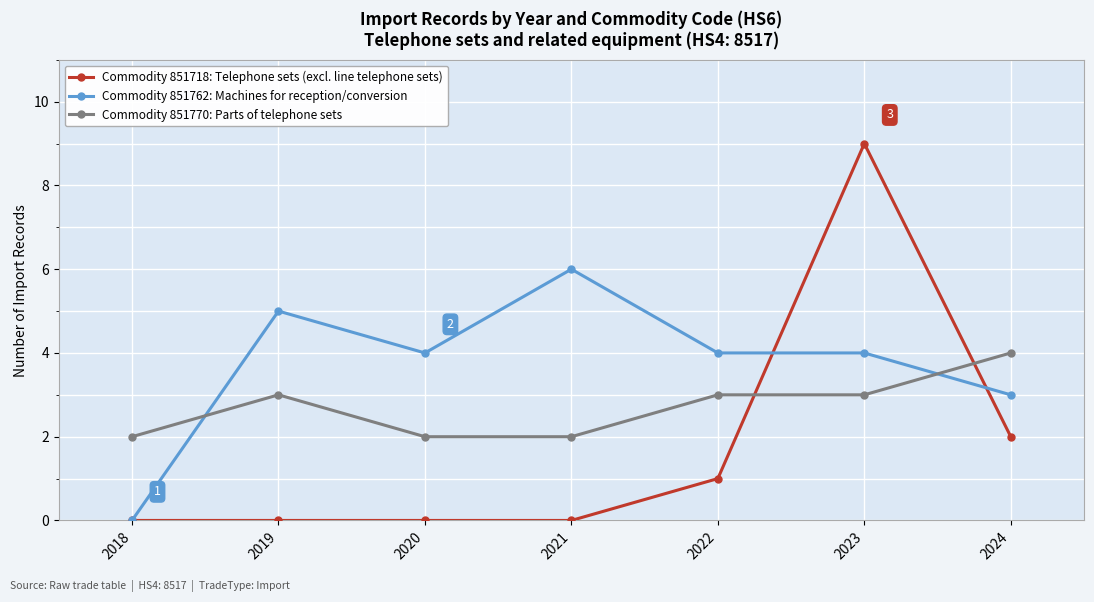

What are all the series names shown in the legend?

Commodity 851718: Telephone sets (excl. line telephone sets), Commodity 851762: Machines for reception/conversion, Commodity 851770: Parts of telephone sets